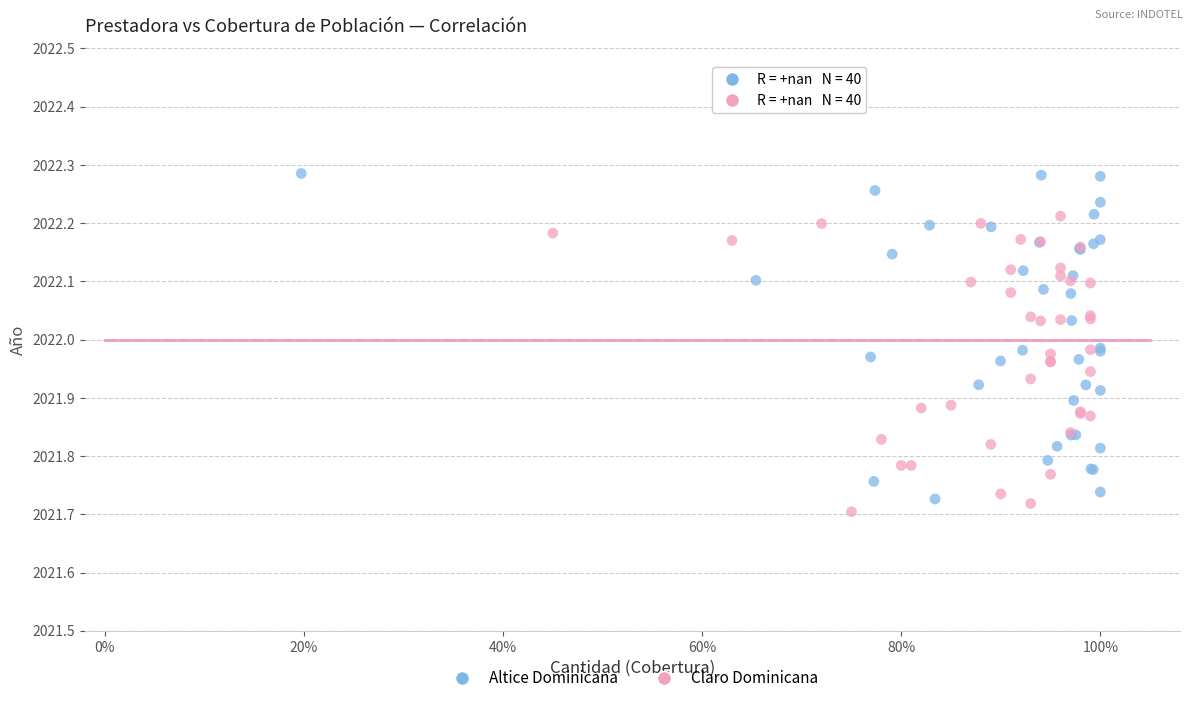

Which series has the widest spread of Y values?

Altice Dominicana